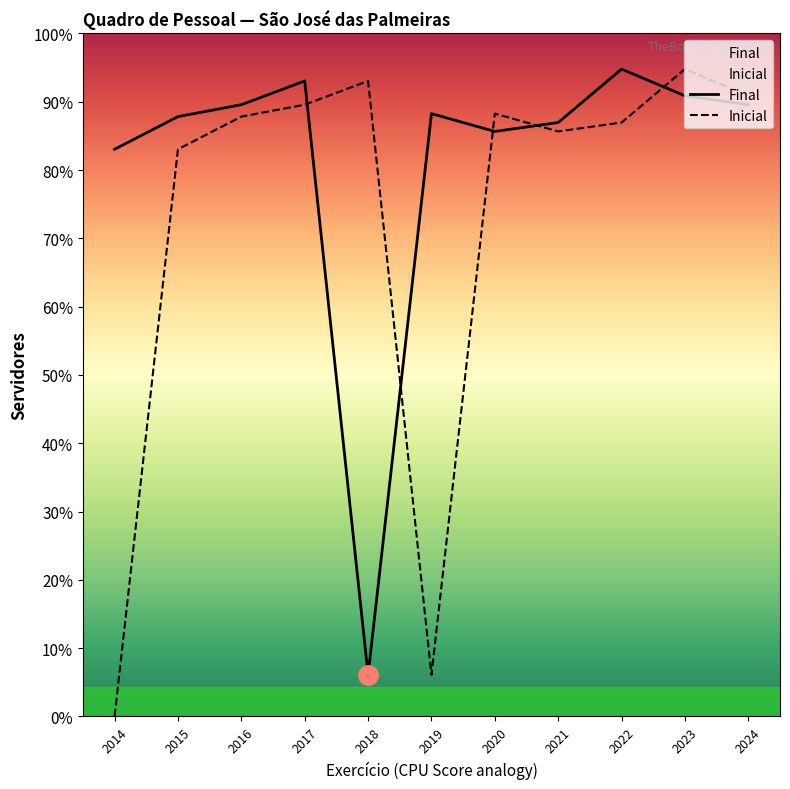

Which label corresponds to the smallest value in the chart?

2014